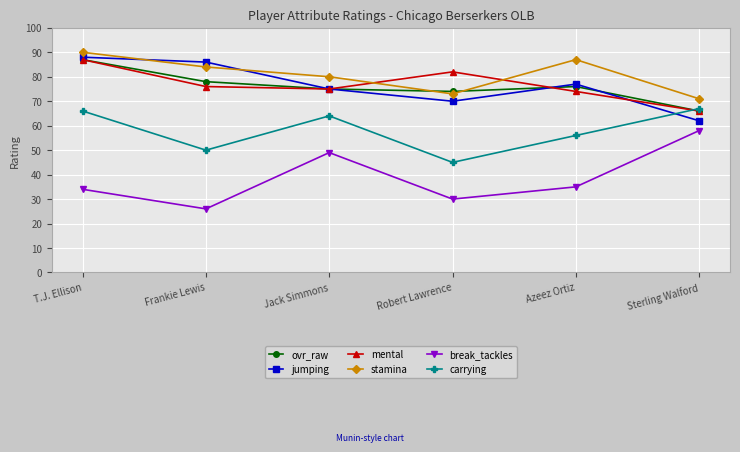

What is the spread (max minus min) of values at T.J. Ellison?

56